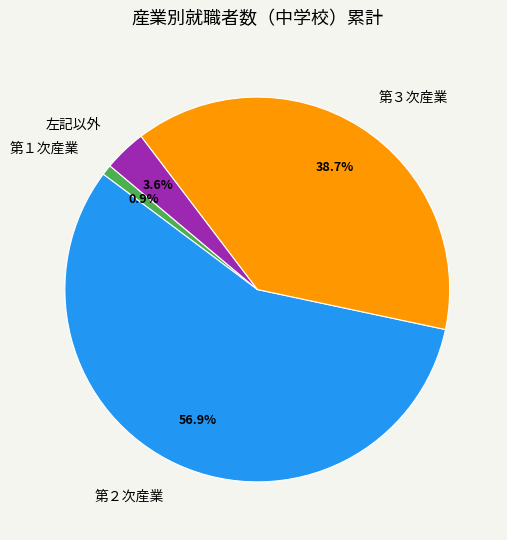

Is 第２次産業 the majority of the pie?

Yes